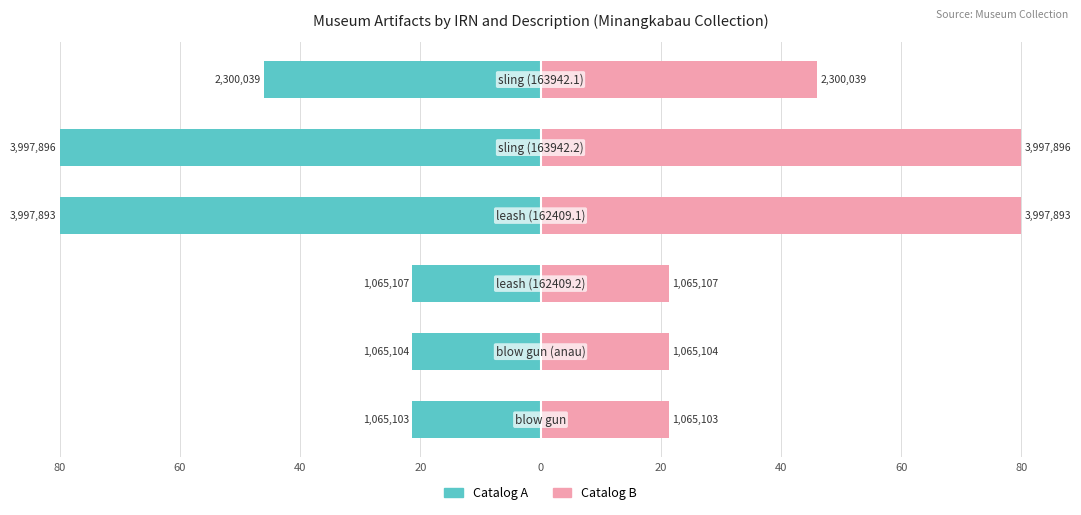

What is the minimum value for Catalog A (IRN left)?

-80.0